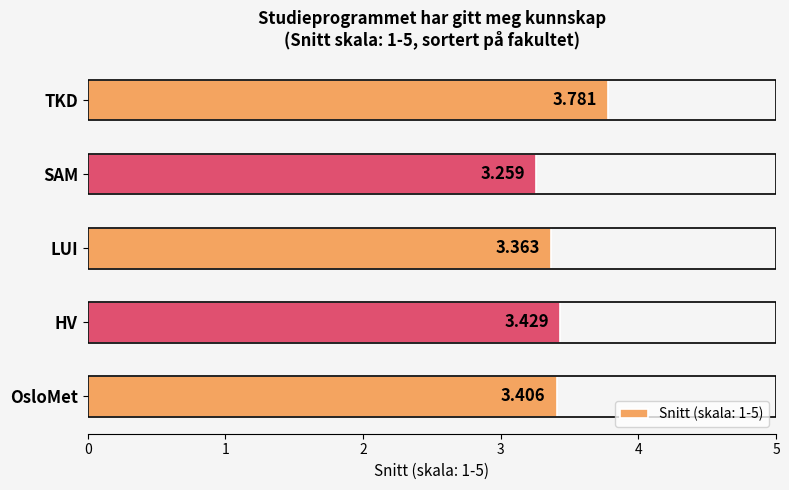

How many distinct data groups are displayed?

1